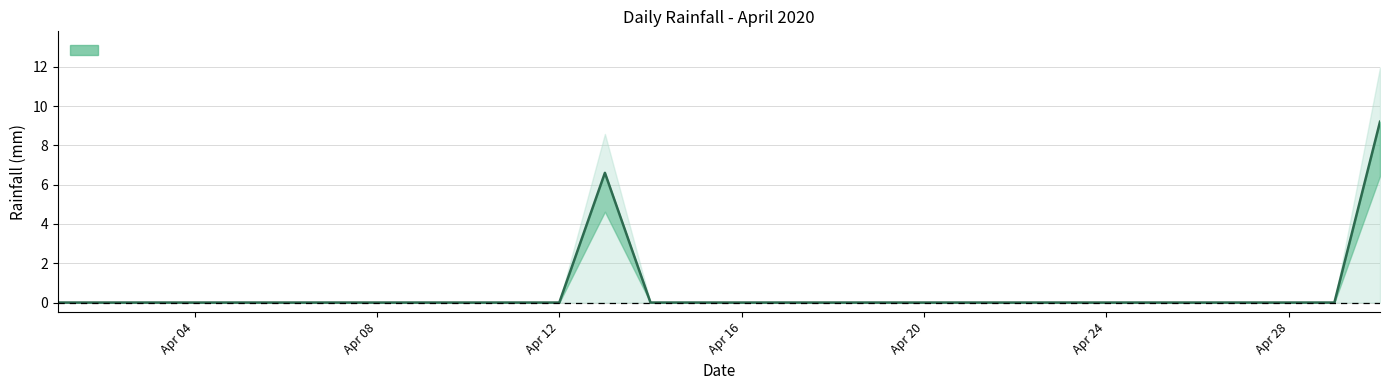

Between 2020-04-18 and 2020-04-28, which is larger?

2020-04-18